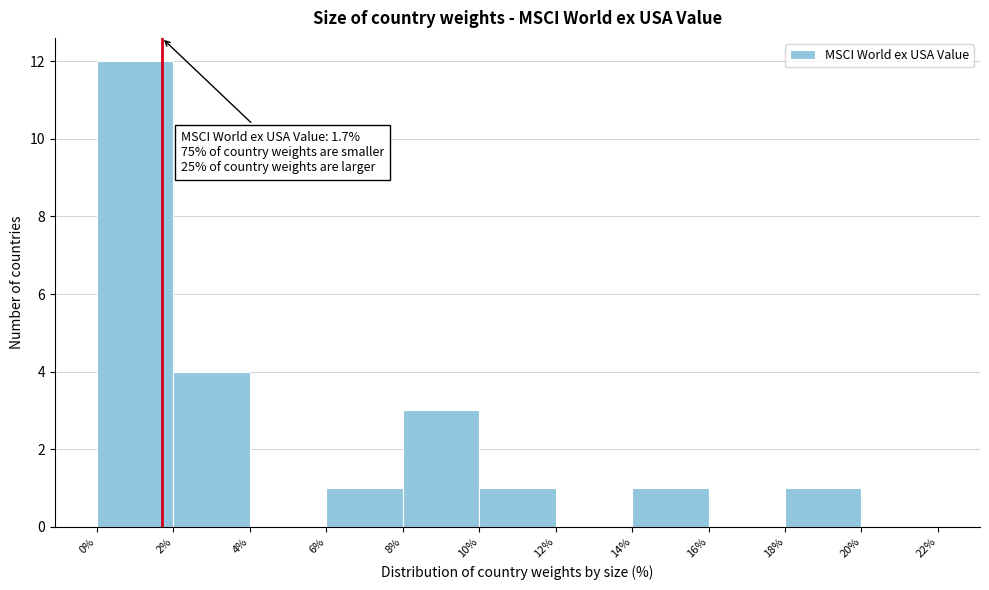

Over which range of the x-axis is the bar tallest?

0% to 2%